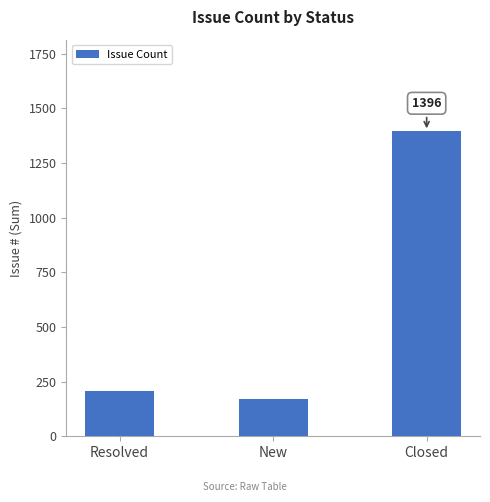

What is the label of the 3rd bar from the left?

Closed